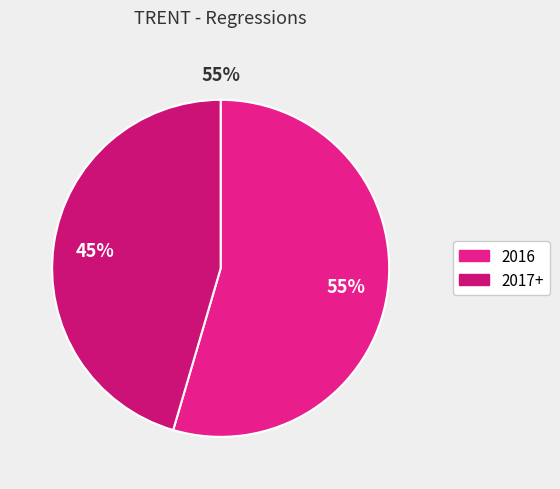

Combined, do 2016-01 and 2016-11 account for over 50%?

No